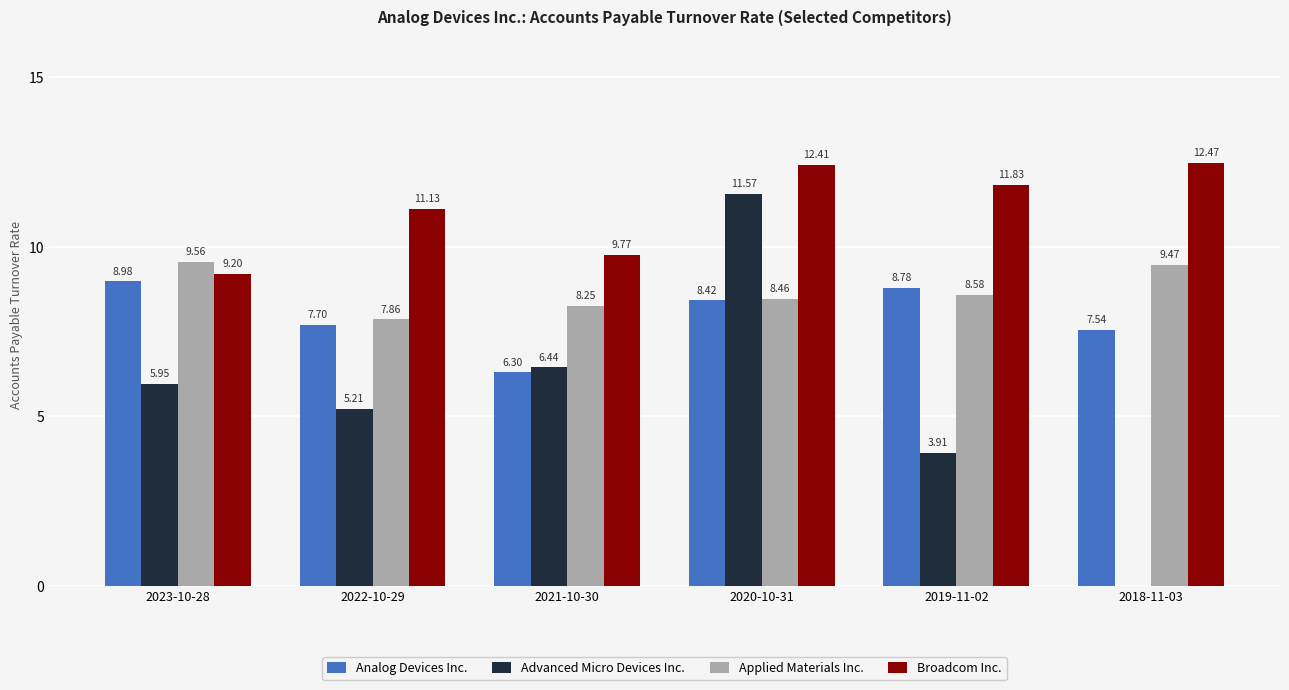

True or false: Analog Devices Inc. has a value of 2.7 at 2018-11-03.

False